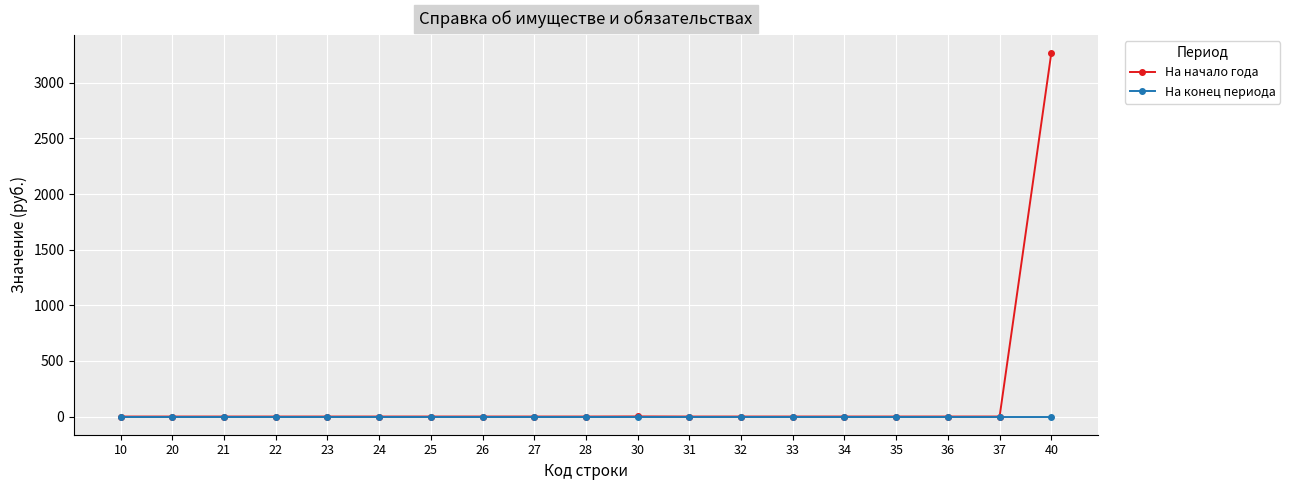

What are all the series names shown in the legend?

На начало года, На конец периода